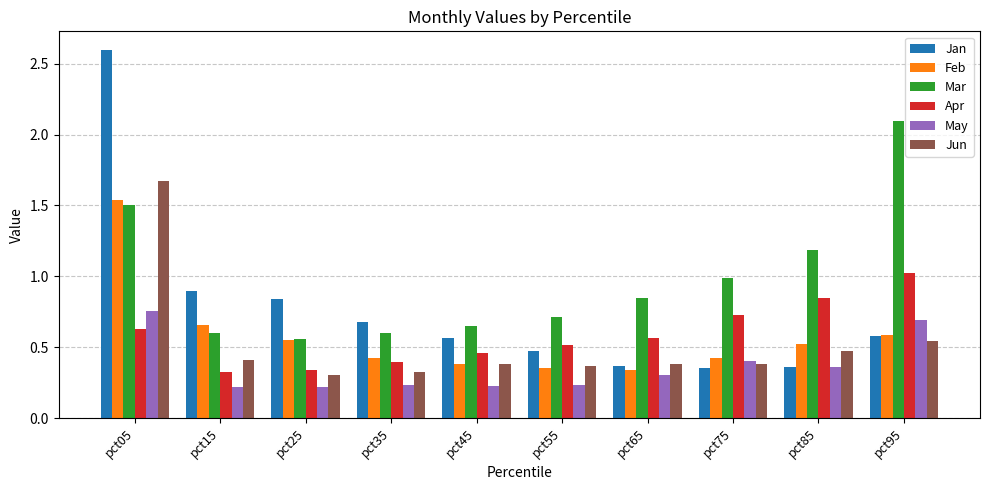

Count the number of data series in this chart.

6